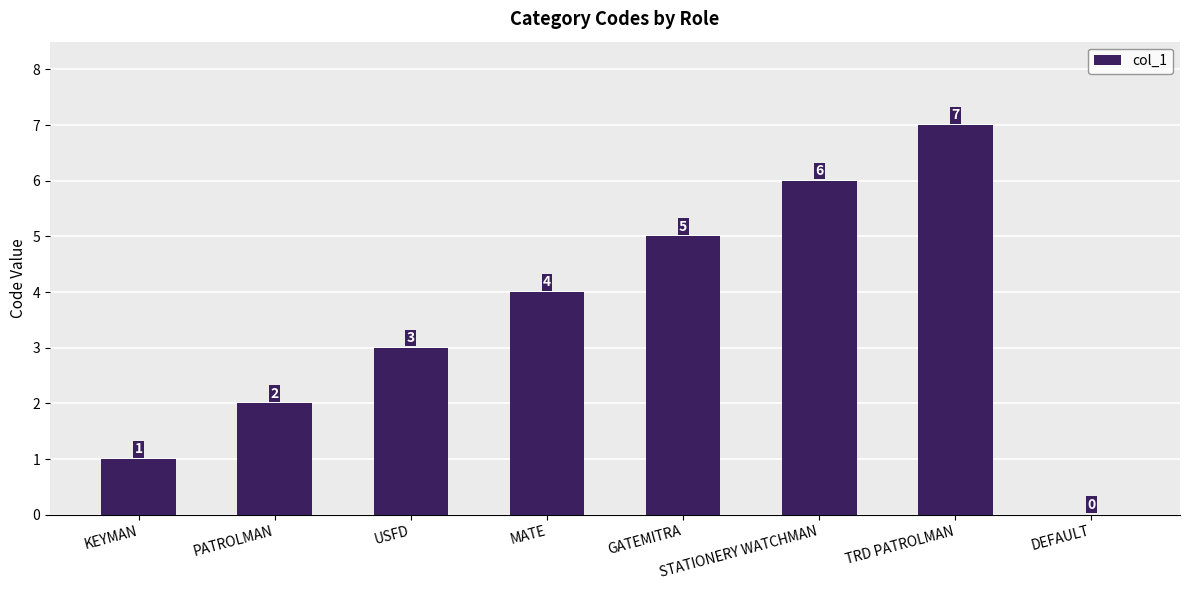

What is the maximum value shown in the chart?

7